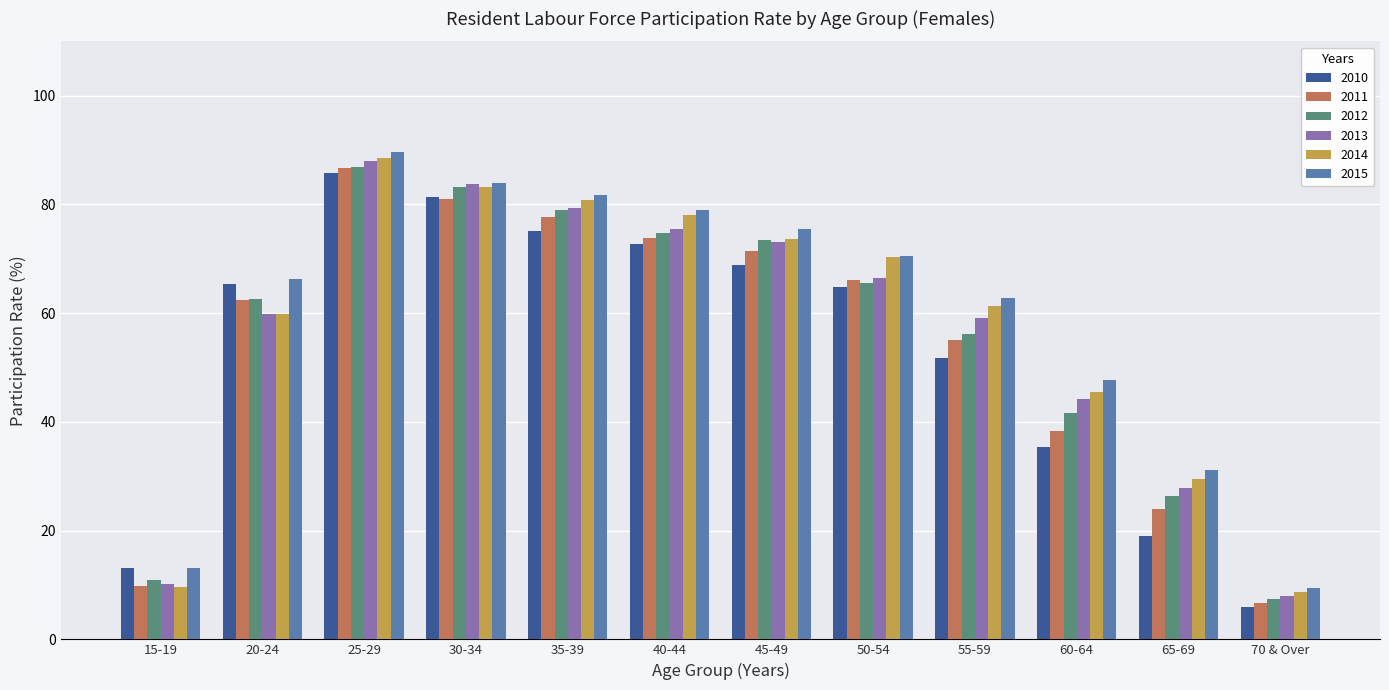

The value of 2013 at 45-49 is 73.1. True or false?

True